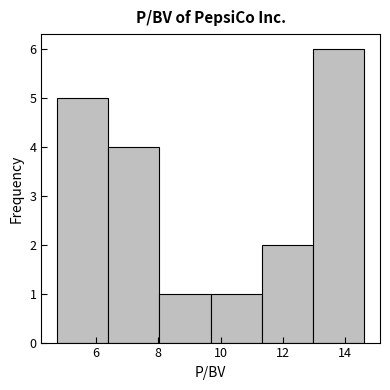

Reading left to right, list every bar in this chart as the range it spans on the x-axis followed by its height. Neither the bar edges nor the heights are printed on the chart, so give them approximately, as read against the axes.

4.8 to 6.4: 5
6.4 to 8.0: 4
8.0 to 9.6: 1
9.6 to 11.4: 1
11.4 to 13.0: 2
13.0 to 14.6: 6